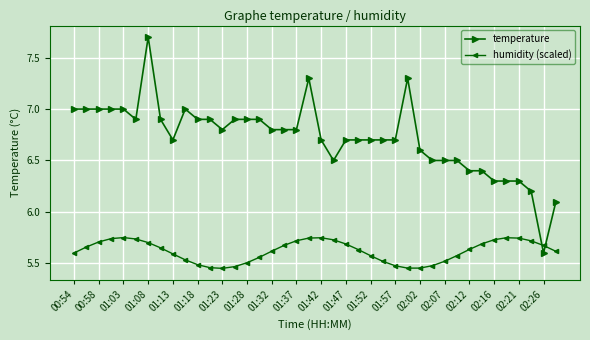

Rank the series by their maximum value, from lowest to highest.

humidity (scaled), temperature